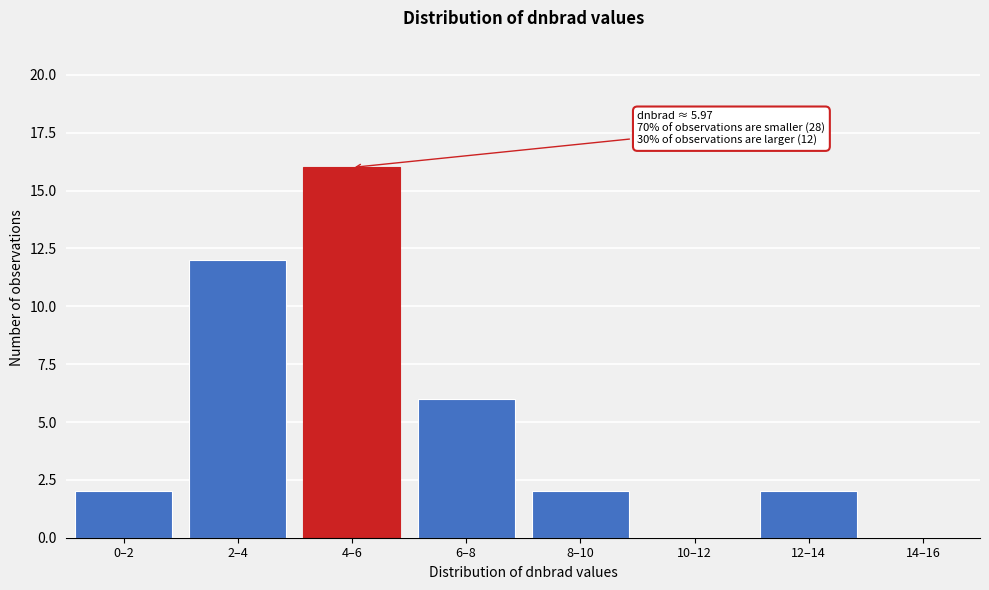

Reading left to right, what are all the values shown in this chart?

0–2=2	2–4=12	4–6=16	6–8=6	8–10=2	10–12=0	12–14=2	14–16=0